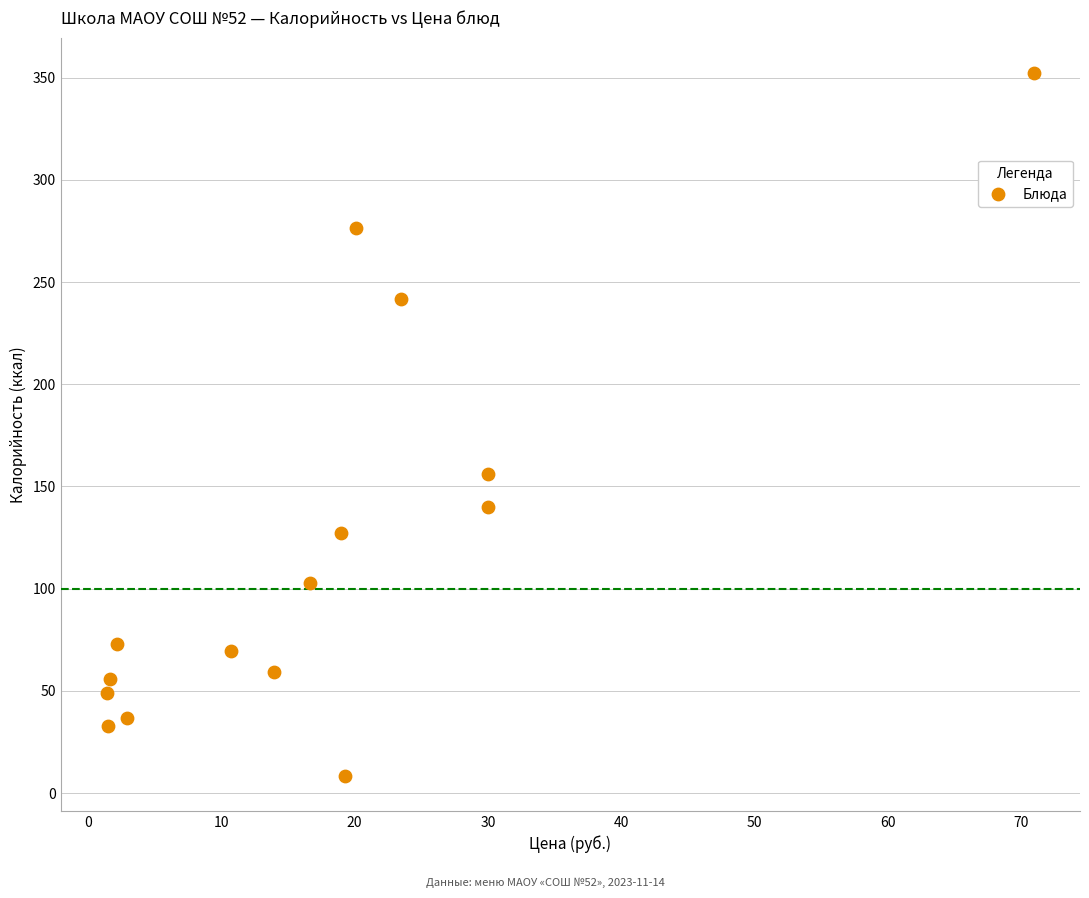

What is the range of X values (max minus min)?

69.5